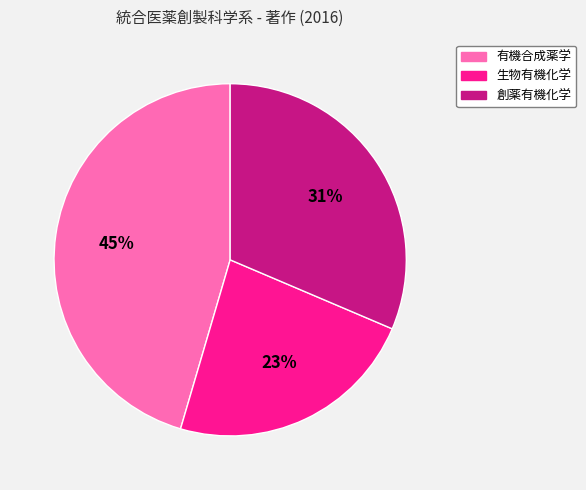

Rank the categories by value from lowest to highest.

生物有機化学, 創薬有機化学, 有機合成薬学